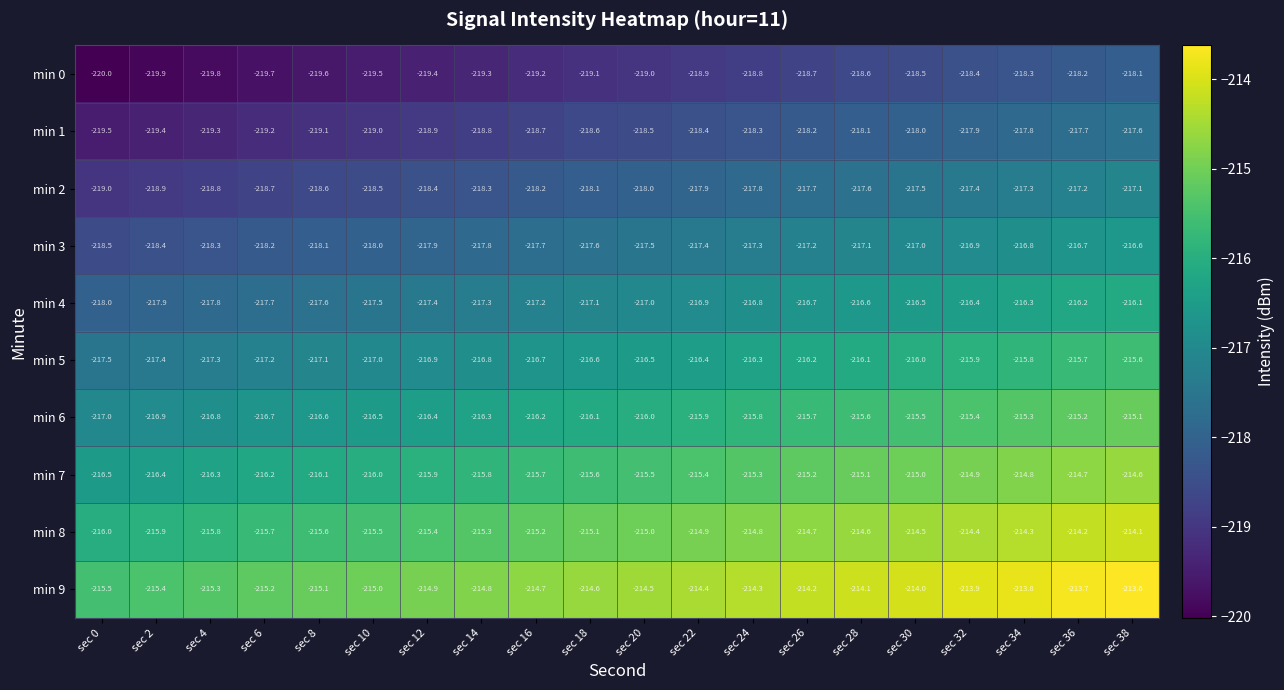

What is the total value across all series at sec 28?

-2163.5